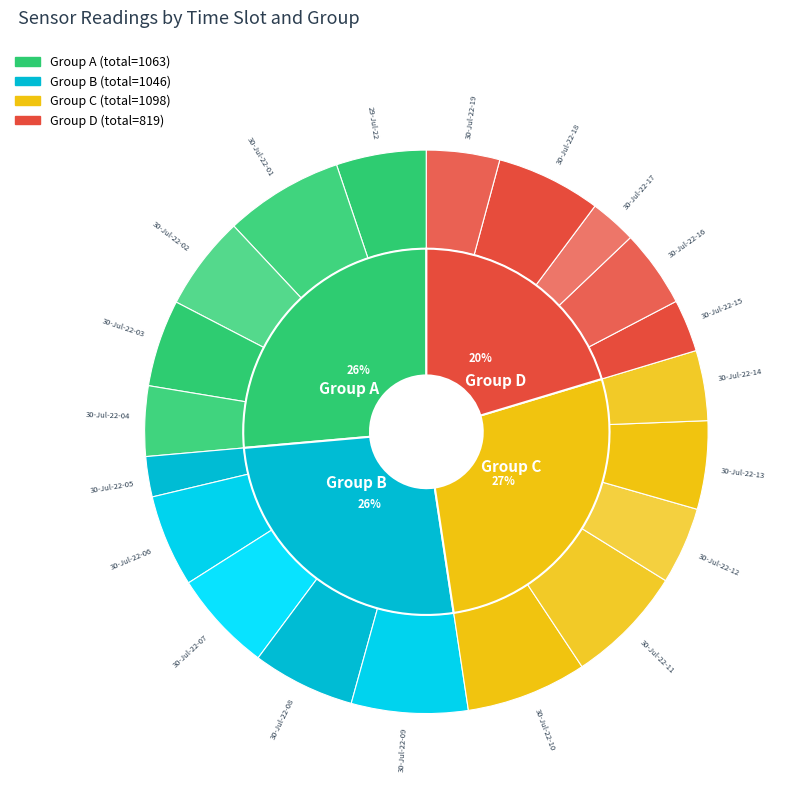

Which category has the smallest portion of the pie?

30-Jul-22-05